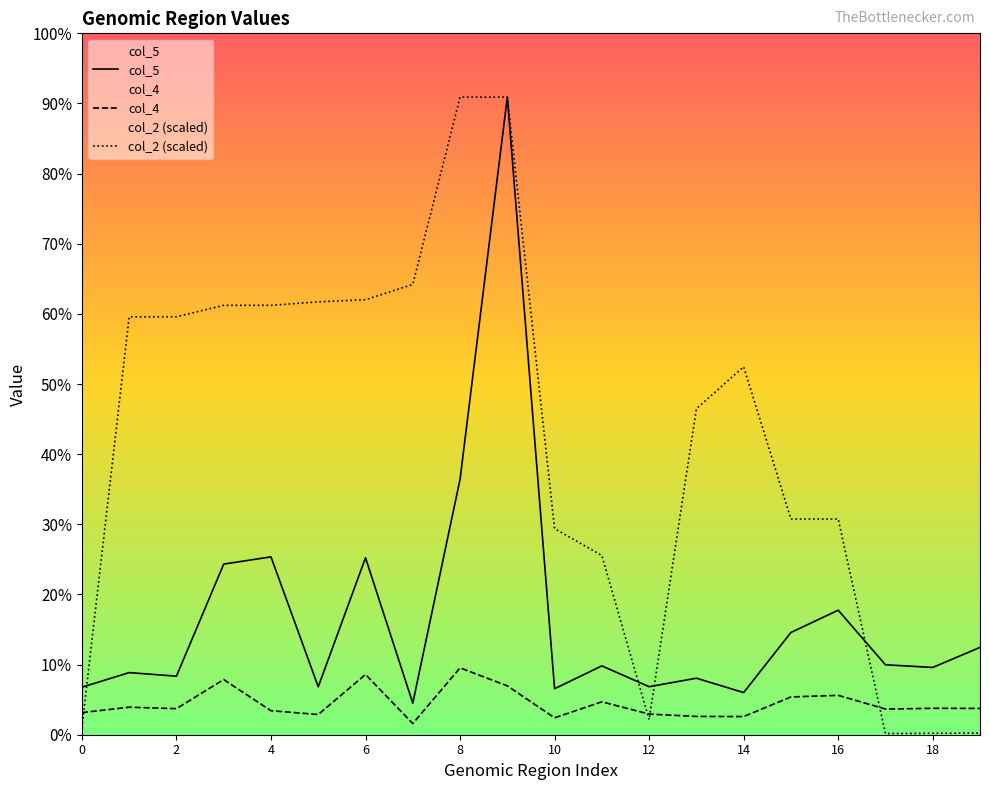

How many data points in col_4 are less than 121499?

10